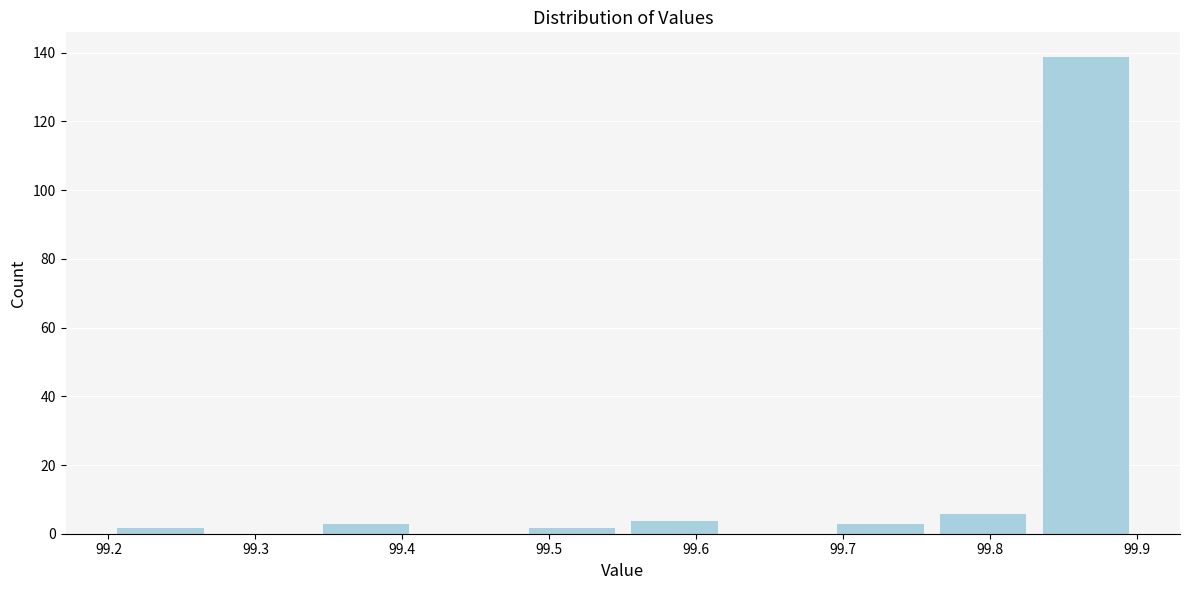

Reading left to right, list every bar in this chart as the range it spans on the x-axis followed by its height. The values are not printed on the chart, so give them approximately, as read against the axis.

99.20 to 99.27: 2
99.27 to 99.34: 0
99.34 to 99.41: 4
99.41 to 99.48: 0
99.48 to 99.55: 2
99.55 to 99.62: 4
99.62 to 99.69: 0
99.69 to 99.76: 4
99.76 to 99.83: 6
99.83 to 99.90: 140